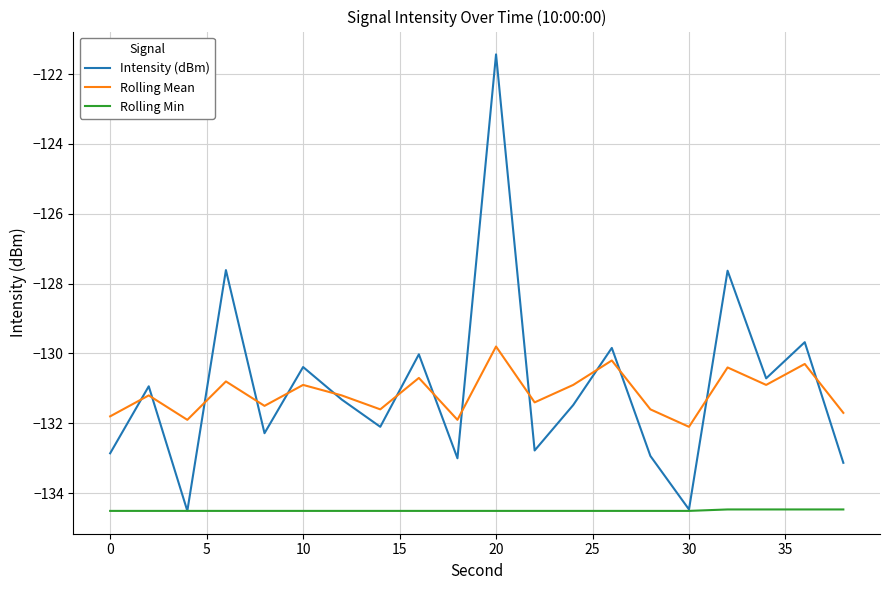

Does the chart display data point markers on the line(s)?

No